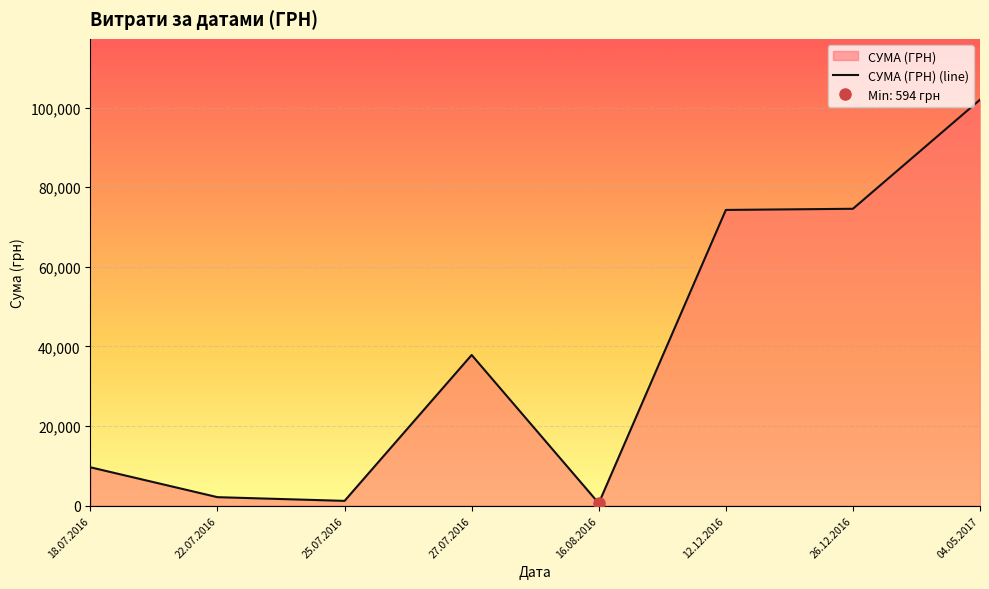

What is the ratio of the value at 25.07.2016 to the value at 16.08.2016?

2.0